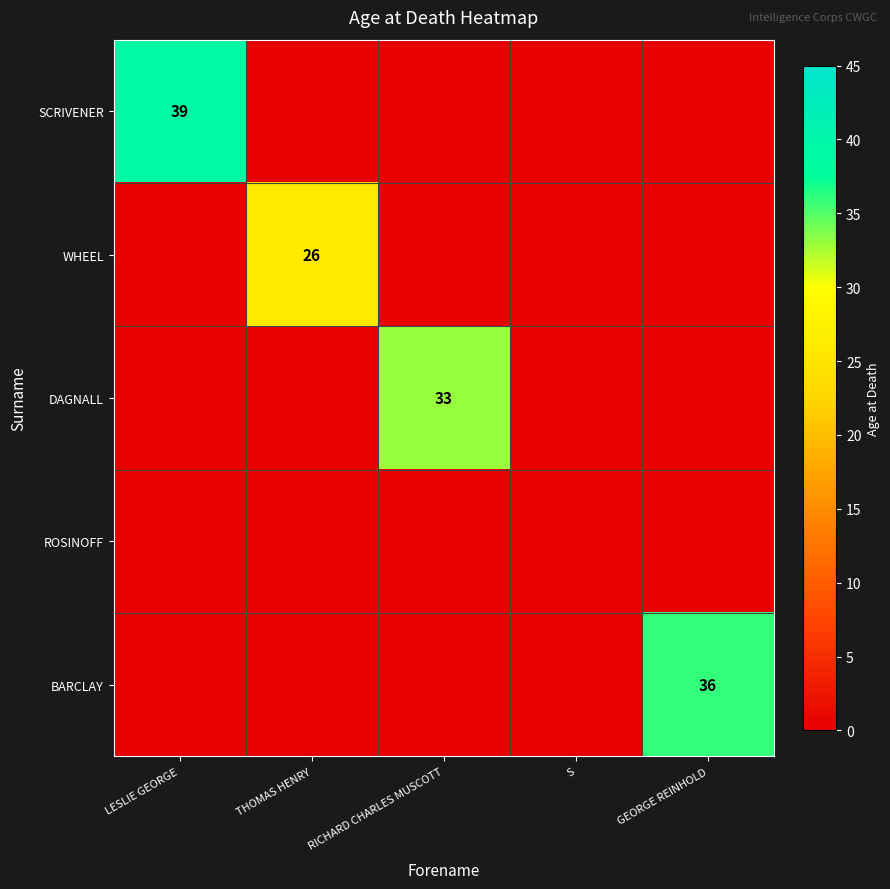

The SCRIVENER series shows 61 at LESLIE GEORGE. True or false?

False